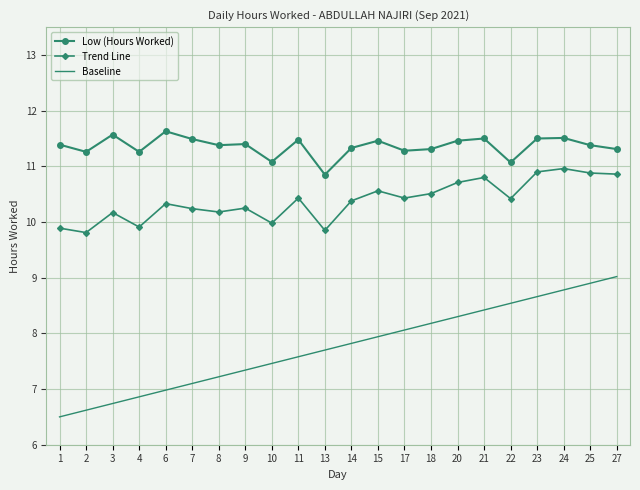

True or false: Baseline and Trend Line cross at least once.

False